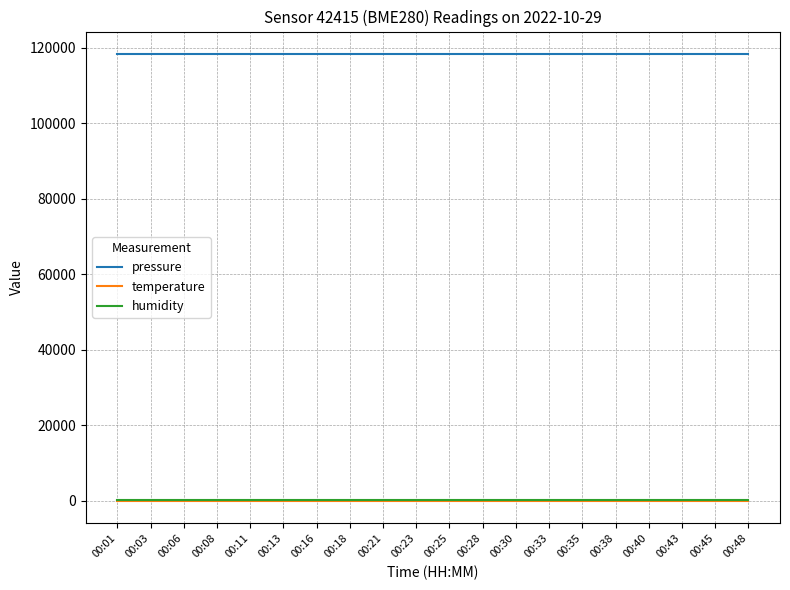

True or false: pressure and humidity intersect in this chart.

False